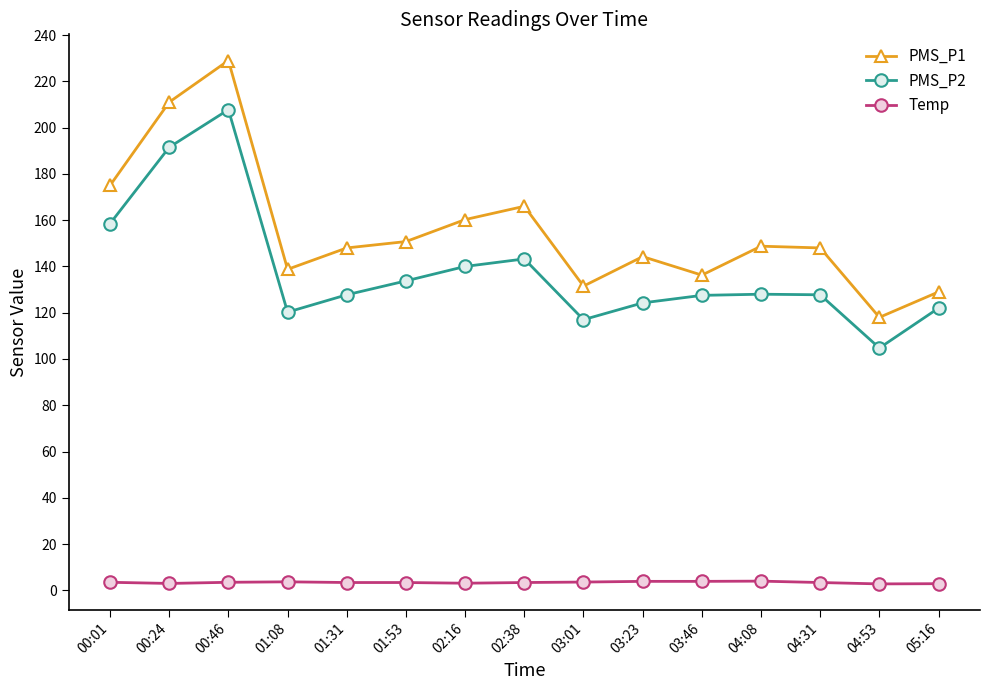

True or false: Temp and PMS_P2 cross at least once.

False